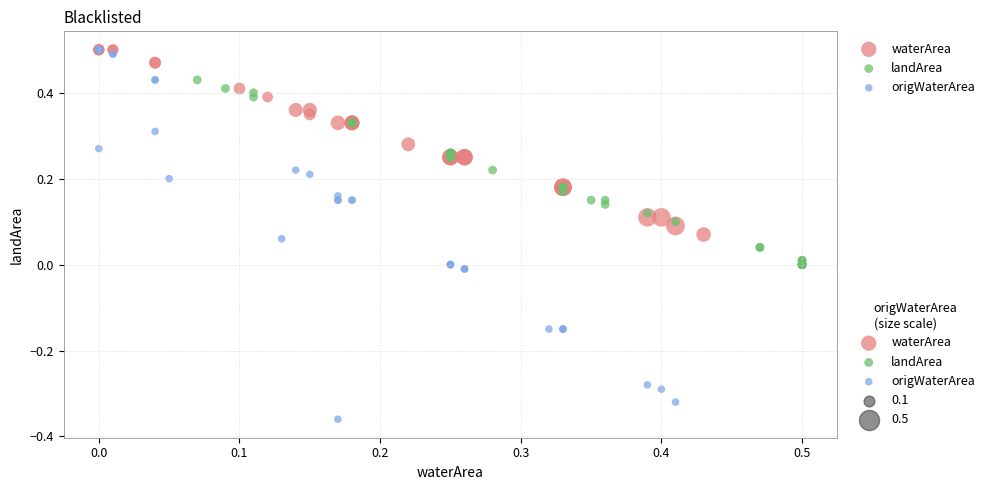

Which series reaches the minimum Y coordinate?

origWaterArea